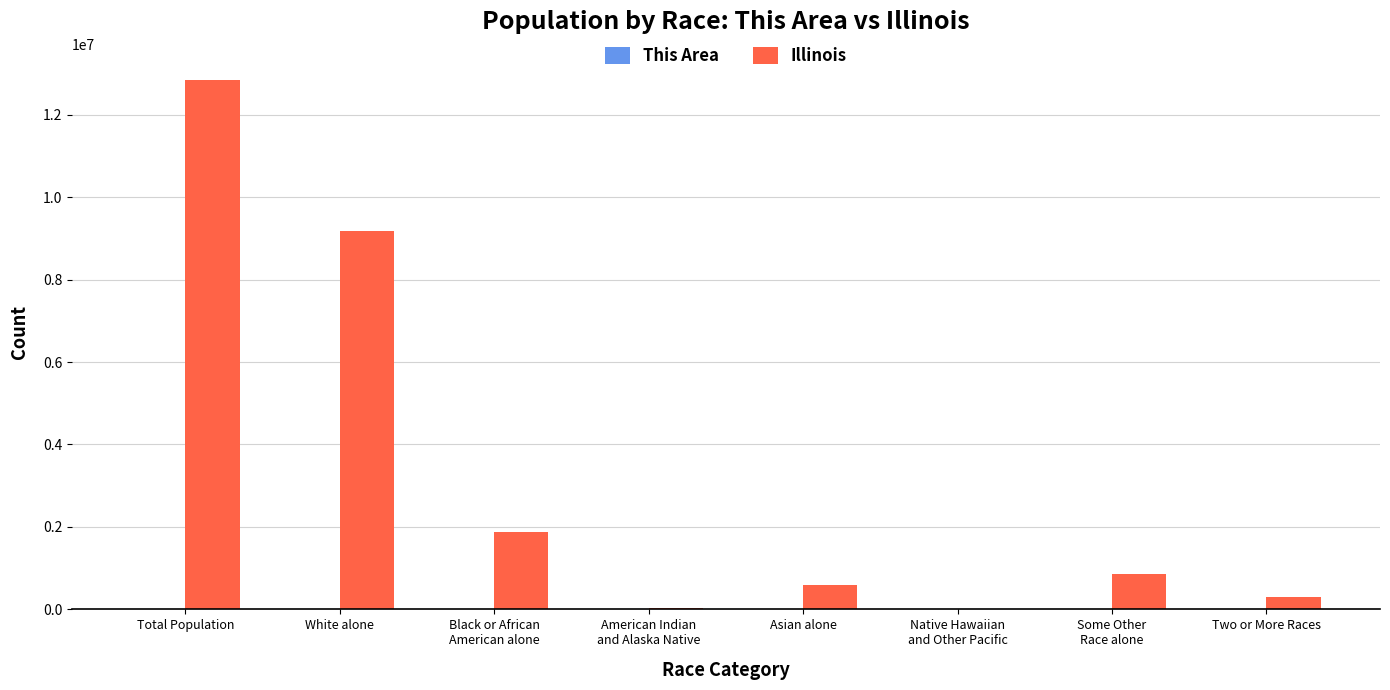

At which label does Illinois reach its peak?

Total Population